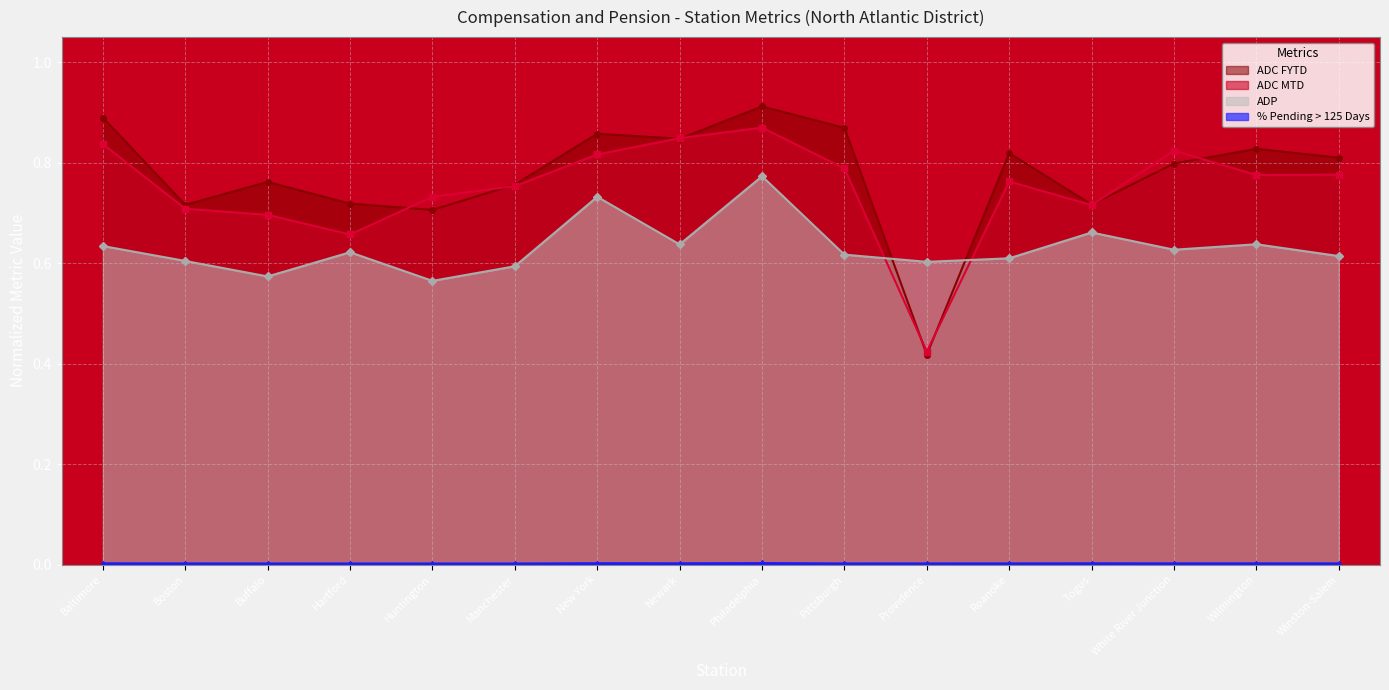

True or false: % Pending > 125 Days and ADC FYTD cross at least once.

False